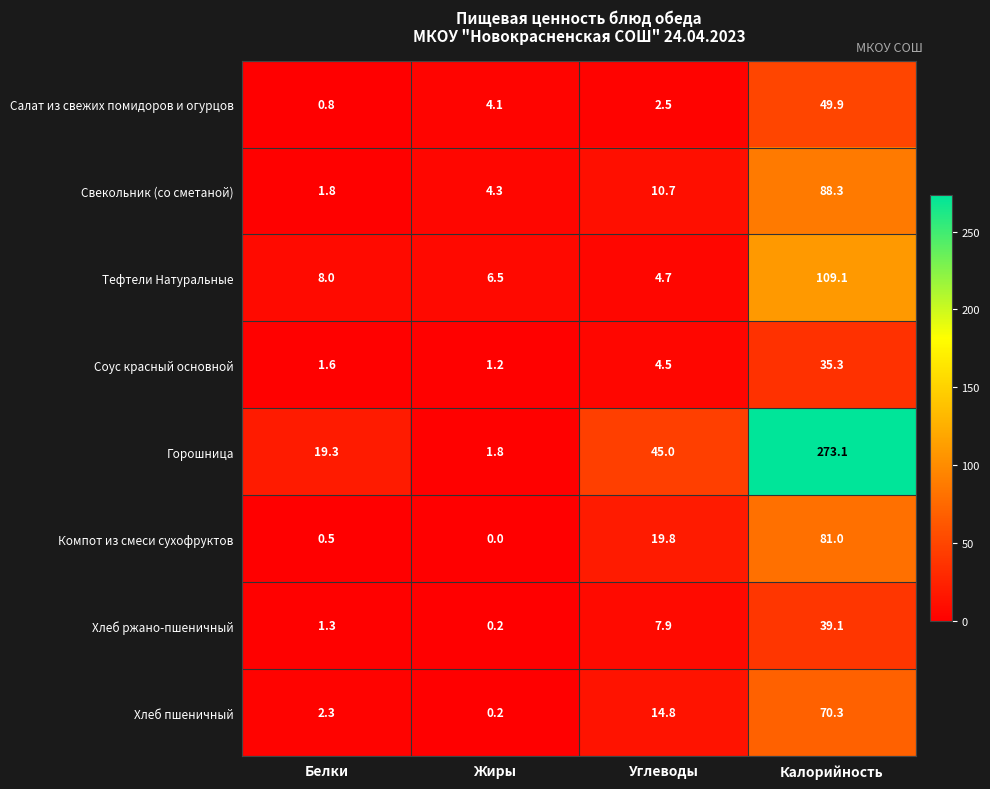

How many values in the Хлеб ржано-пшеничный series are below 7?

2